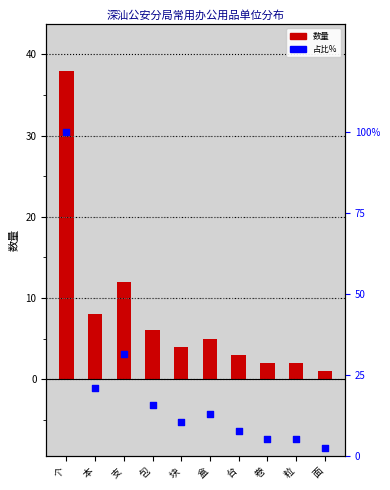

At which category is the sum across all series the highest?

个